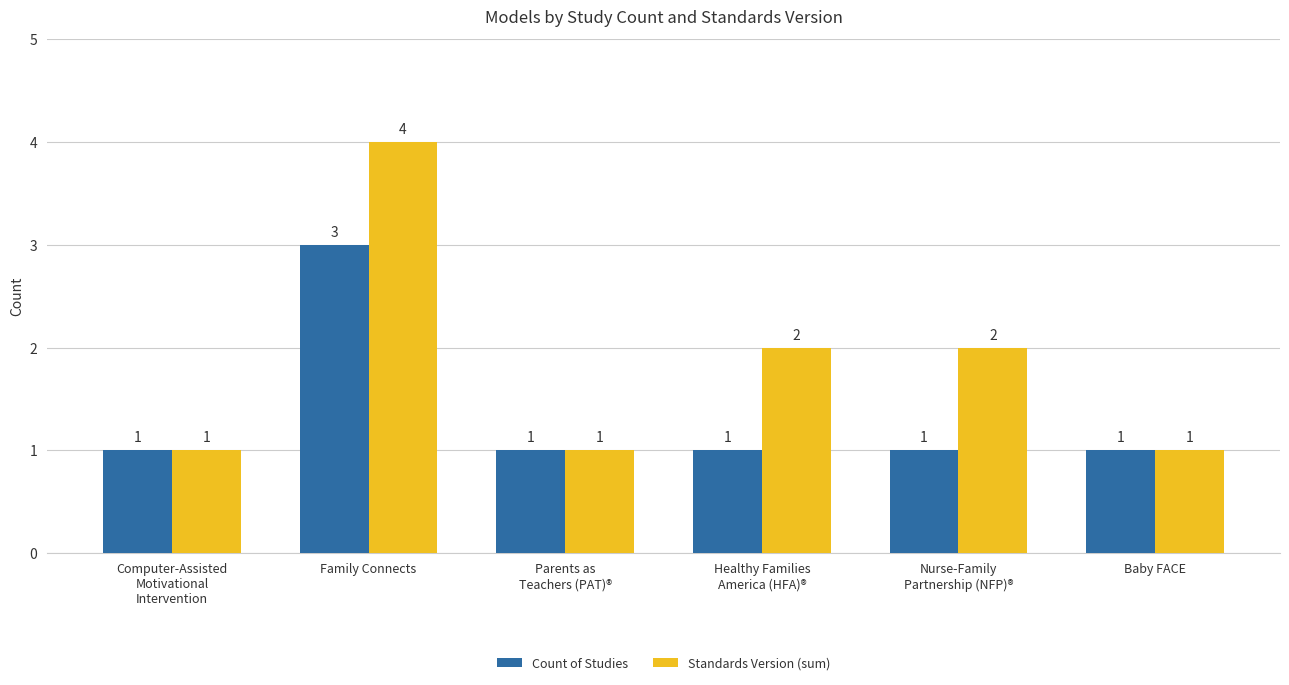

At which category is the sum across all series the highest?

Family Connects